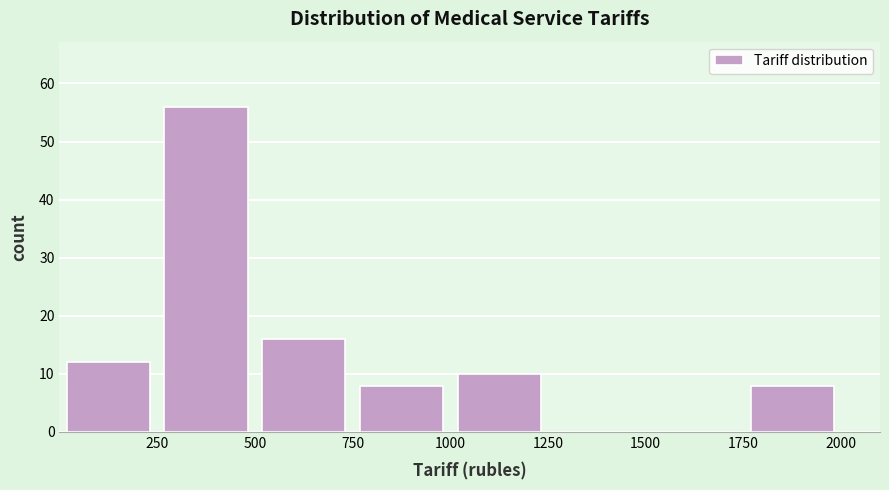

Reading left to right, list every bar in this chart as the range it spans on the x-axis followed by its height. The values are not printed on the chart, so give them approximately, as read against the axis.

0 to 250: 12
250 to 500: 56
500 to 750: 16
750 to 1000: 8
1000 to 1250: 10
1250 to 1500: 0
1500 to 1750: 0
1750 to 2000: 8